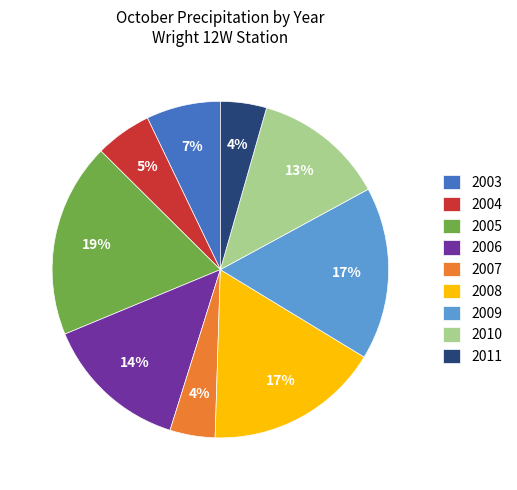

To the nearest percent, what is the difference between the 2006 and 2009 slice percentages?

3%